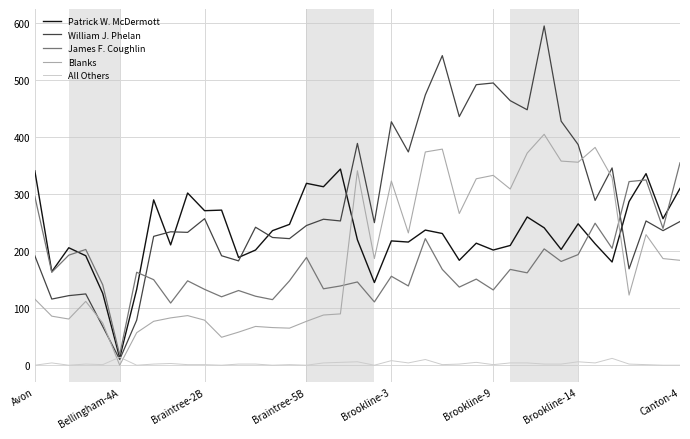

What is the maximum value for Patrick W. McDermott?

344